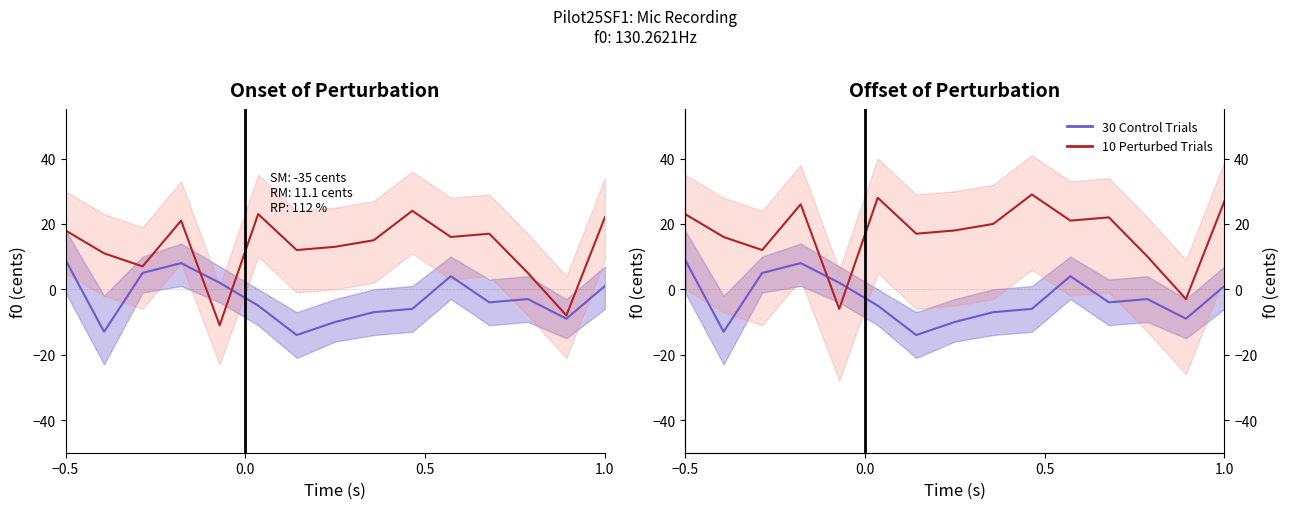

Where is the first local maximum for Control (lower)?

4